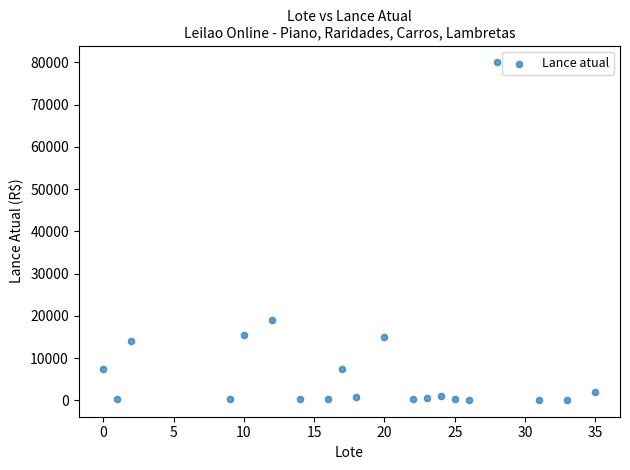

What is the range of X values (max minus min)?

35